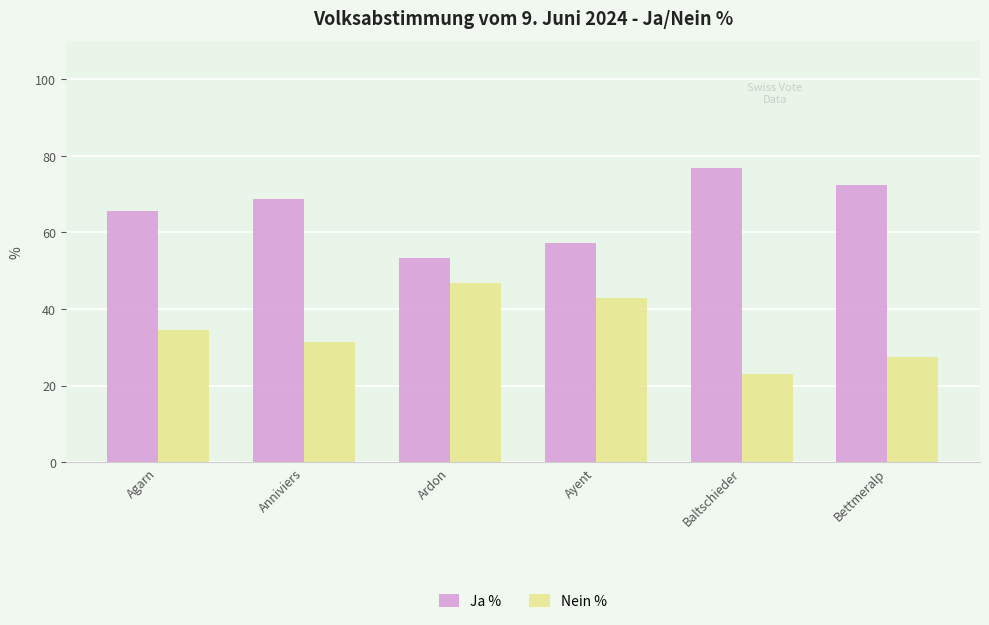

What is the total value across all series at Ayent?

100.0